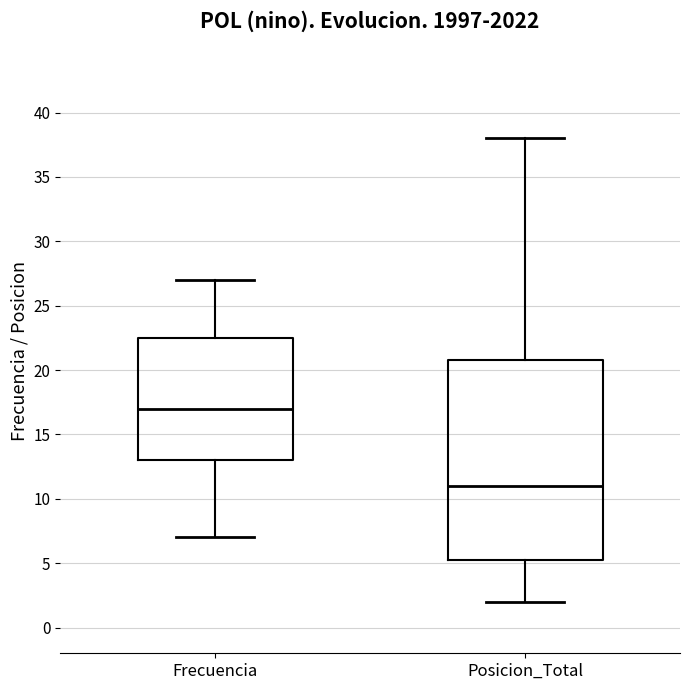

Where does the upper whisker of the box for Posicion_Total end on the y-axis? The values are not printed on the chart, so give them approximately, as read against the axis.

38.0